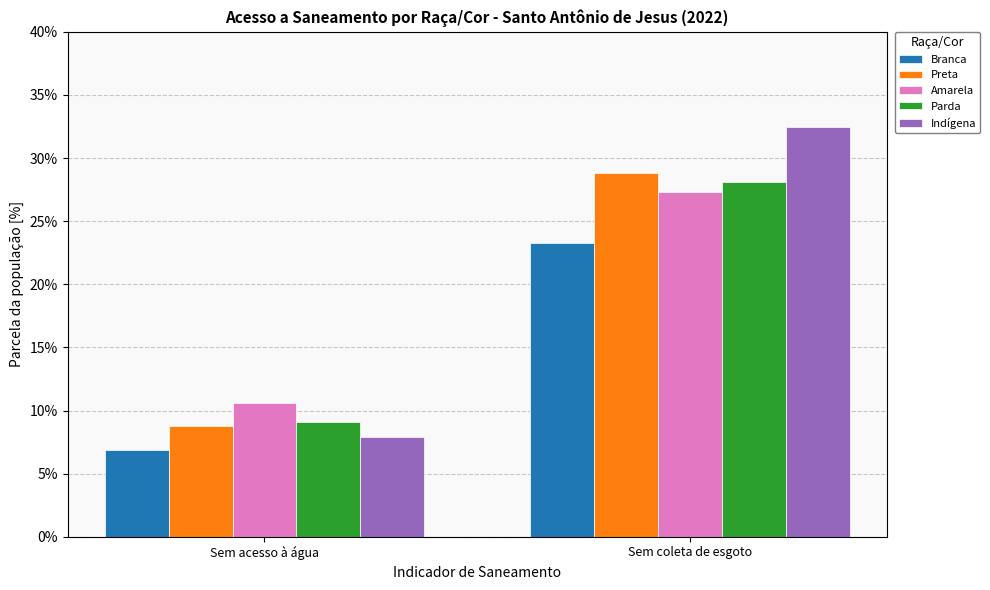

True or false: Parda has a value of 10.0 at Sem coleta de esgoto.

False